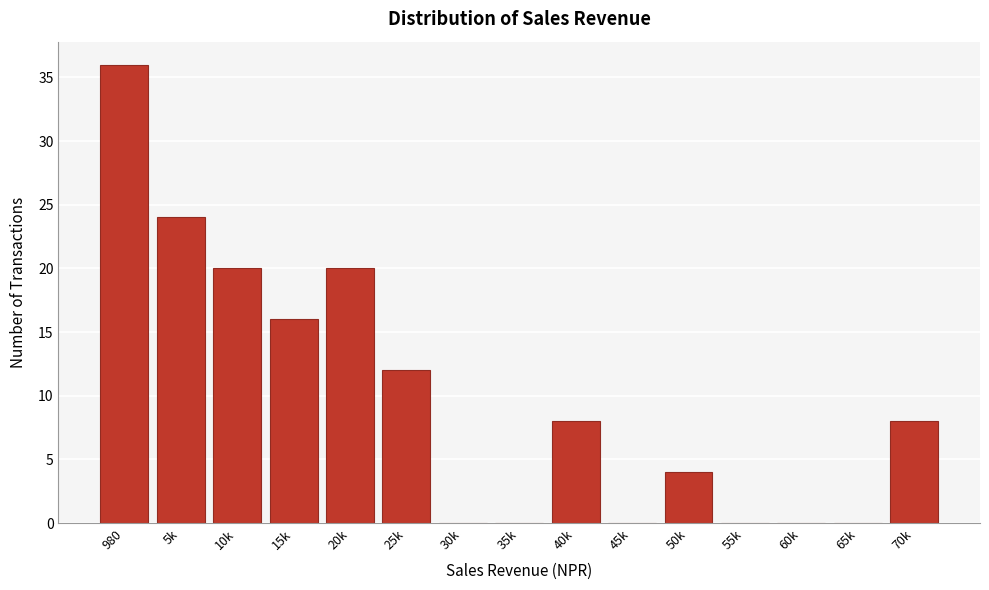

Reading left to right, extract all data points from this chart.

980=36	5k=24	10k=20	15k=16	20k=20	25k=12	30k=0	35k=0	40k=8	45k=0	50k=4	55k=0	60k=0	65k=0	70k=8